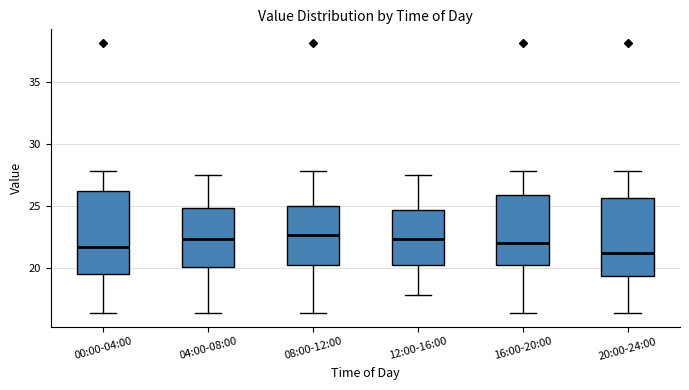

Where does the median line of the box for 16:00-20:00 sit on the y-axis? The values are not printed on the chart, so give them approximately, as read against the axis.

22.0